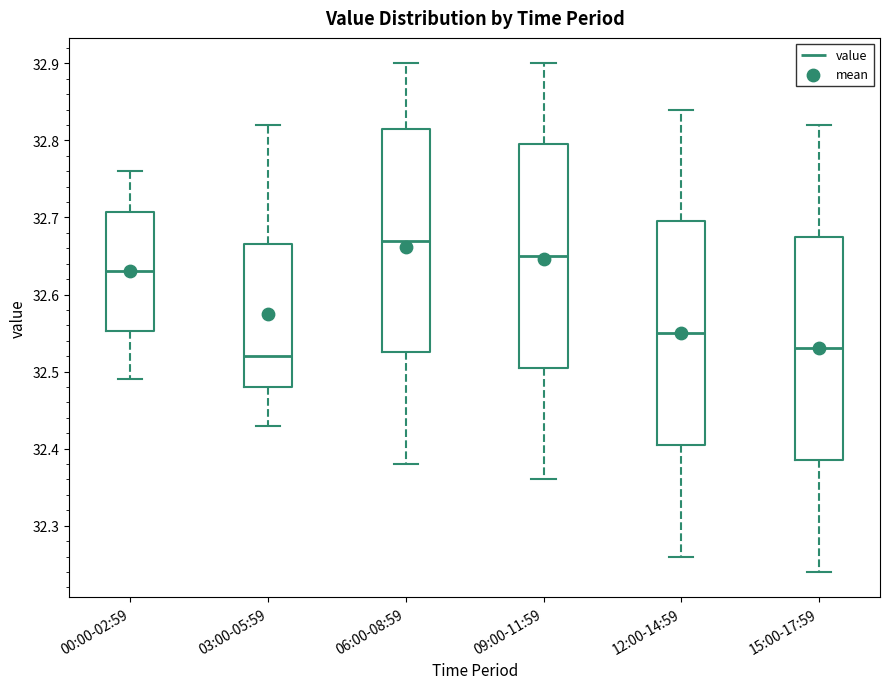

Reading left to right, transcribe this box plot: for each box, give where its median line is, the range the box spans, and where its two whiskers end, as read against the y-axis. The values are not printed on the chart, so give them approximately, as read against the axis.

00:00-02:59: median 32.63, box 32.55 to 32.71, whiskers 32.49 to 32.76
03:00-05:59: median 32.52, box 32.48 to 32.67, whiskers 32.43 to 32.82
06:00-08:59: median 32.67, box 32.53 to 32.82, whiskers 32.38 to 32.90
09:00-11:59: median 32.65, box 32.51 to 32.80, whiskers 32.36 to 32.90
12:00-14:59: median 32.55, box 32.41 to 32.70, whiskers 32.26 to 32.84
15:00-17:59: median 32.53, box 32.39 to 32.68, whiskers 32.24 to 32.82